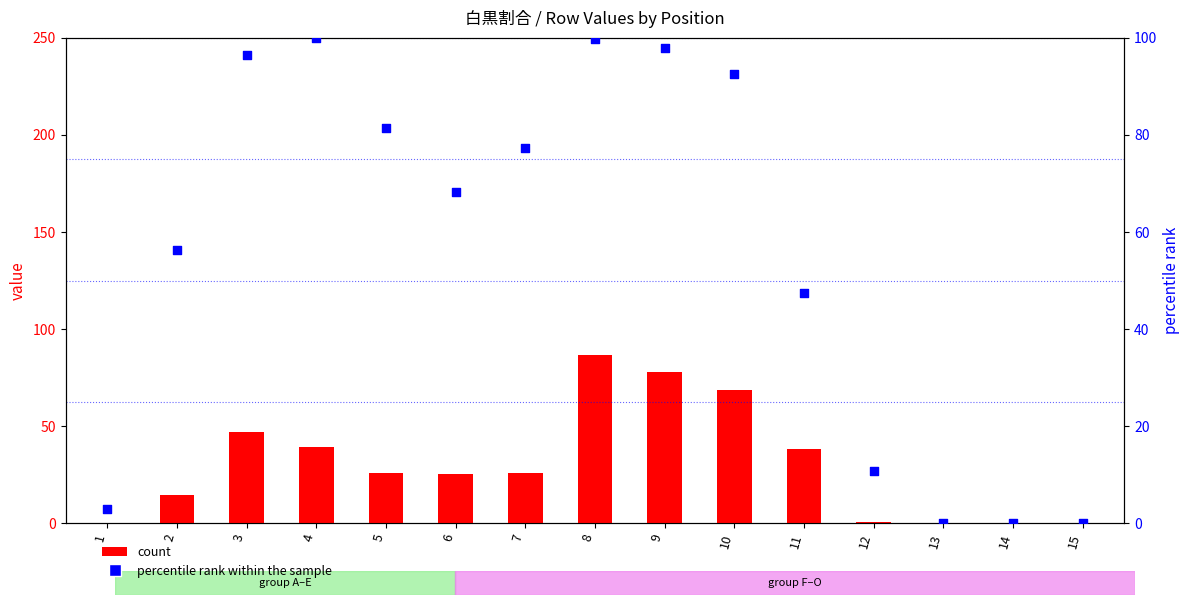

Which series has the largest total across all categories?

percentile rank within the sample